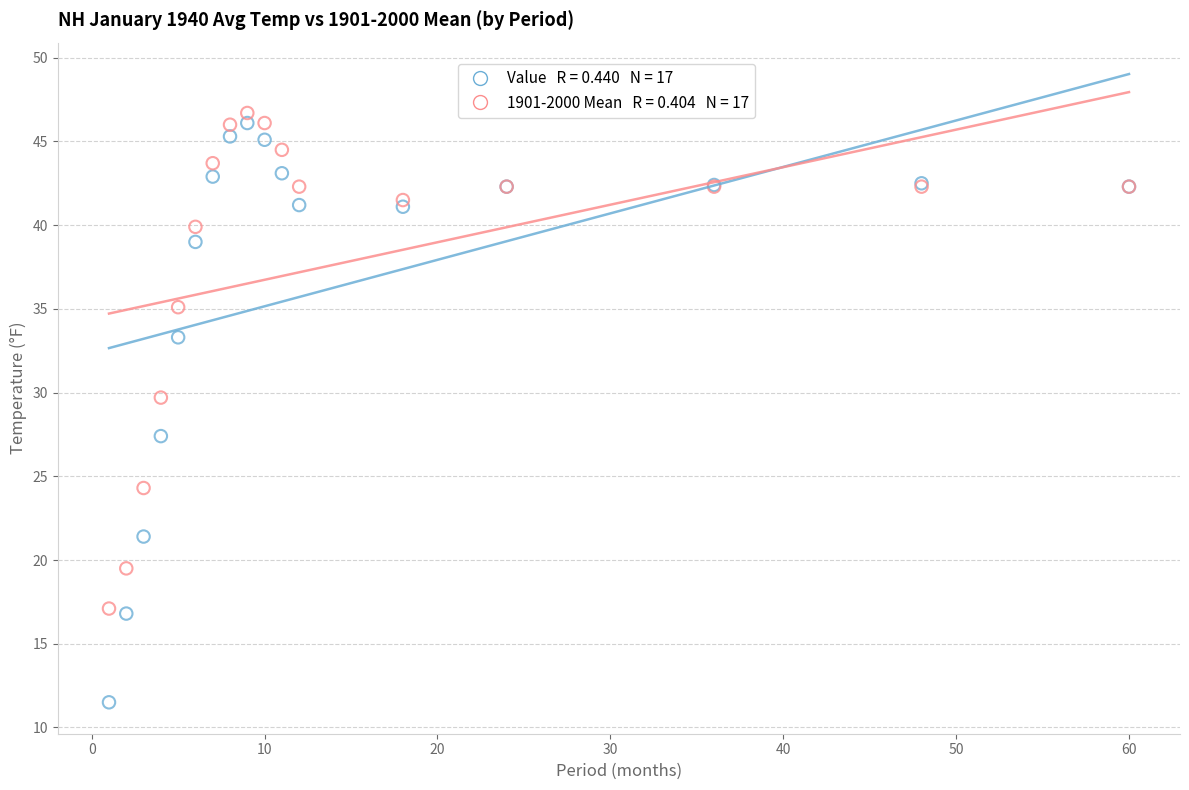

Across all series, what Y value is closest to 29?

29.7